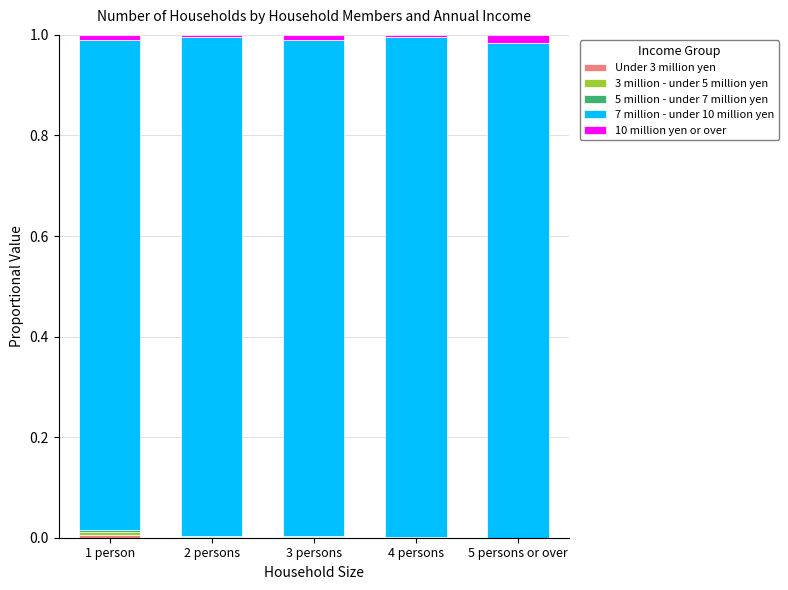

Where is 10 million yen or over nearest to the value 0?

2 persons